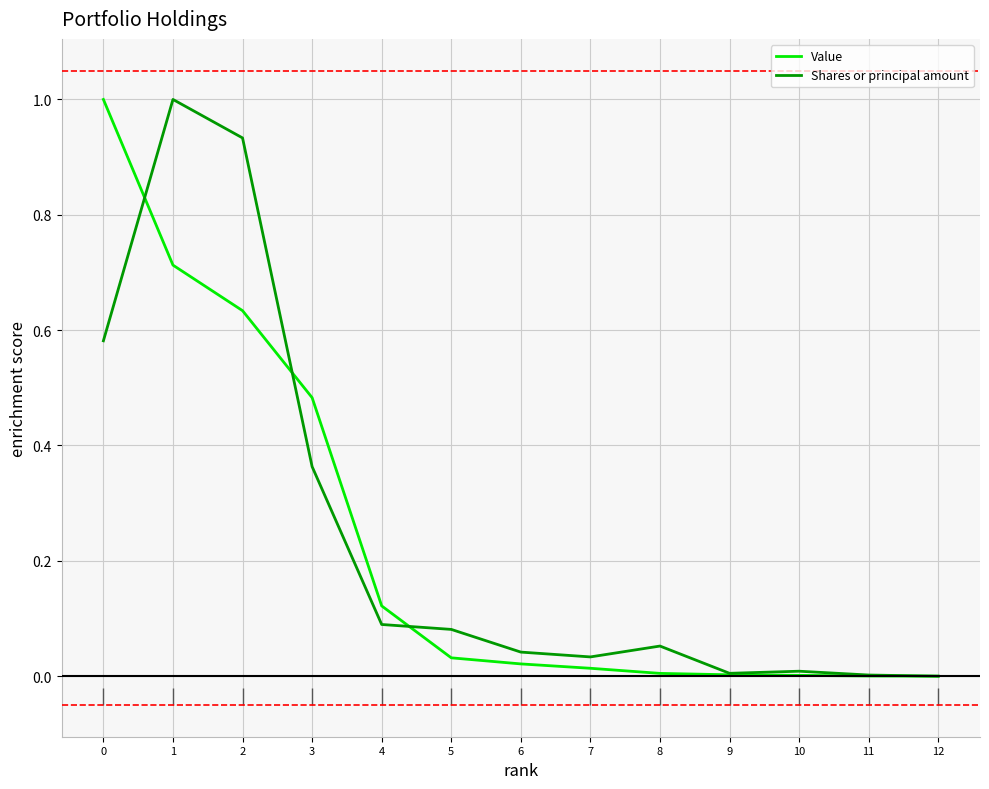

Rank the series at 3 from lowest to highest value.

Shares or principal amount, Value